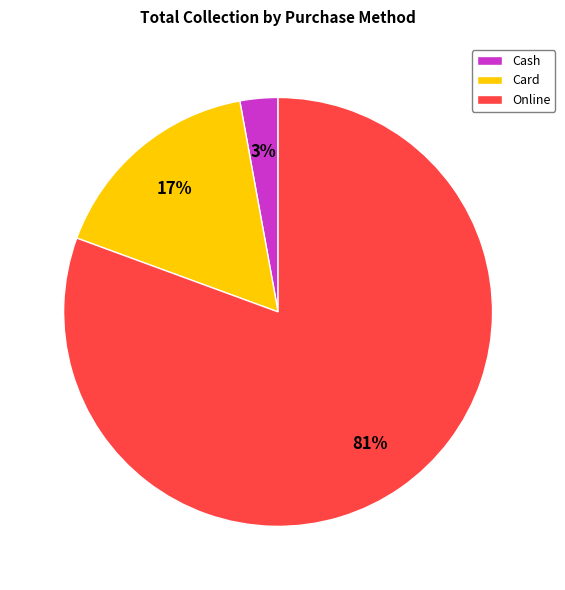

Rank the categories by value from lowest to highest.

Cash, Card, Online